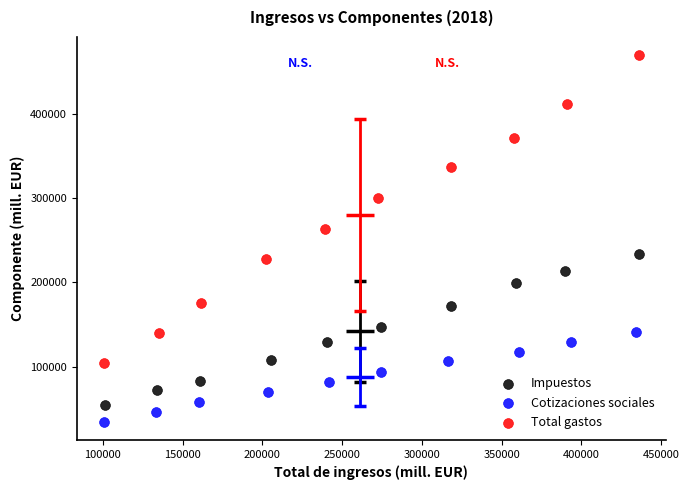

What are all the series names shown in the legend?

Impuestos, Cotizaciones sociales, Total gastos